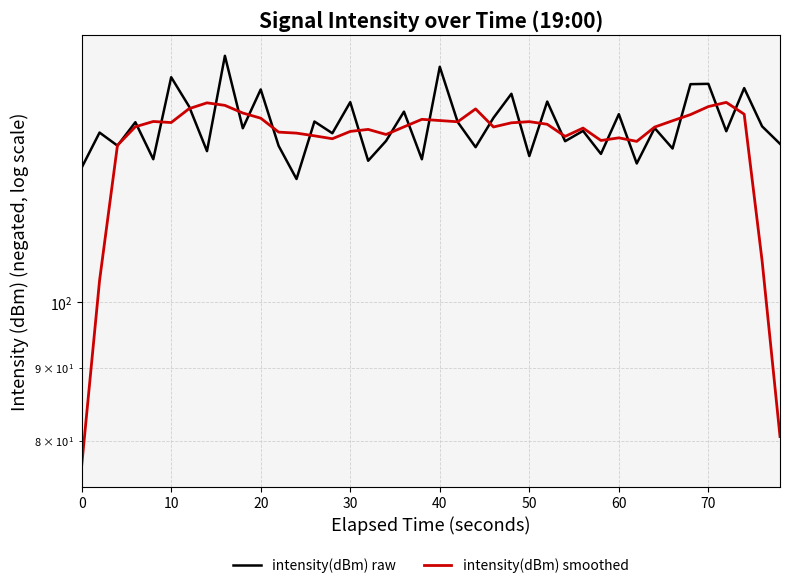

How many interior local valleys does the intensity(dBm) smoothed series have?

8